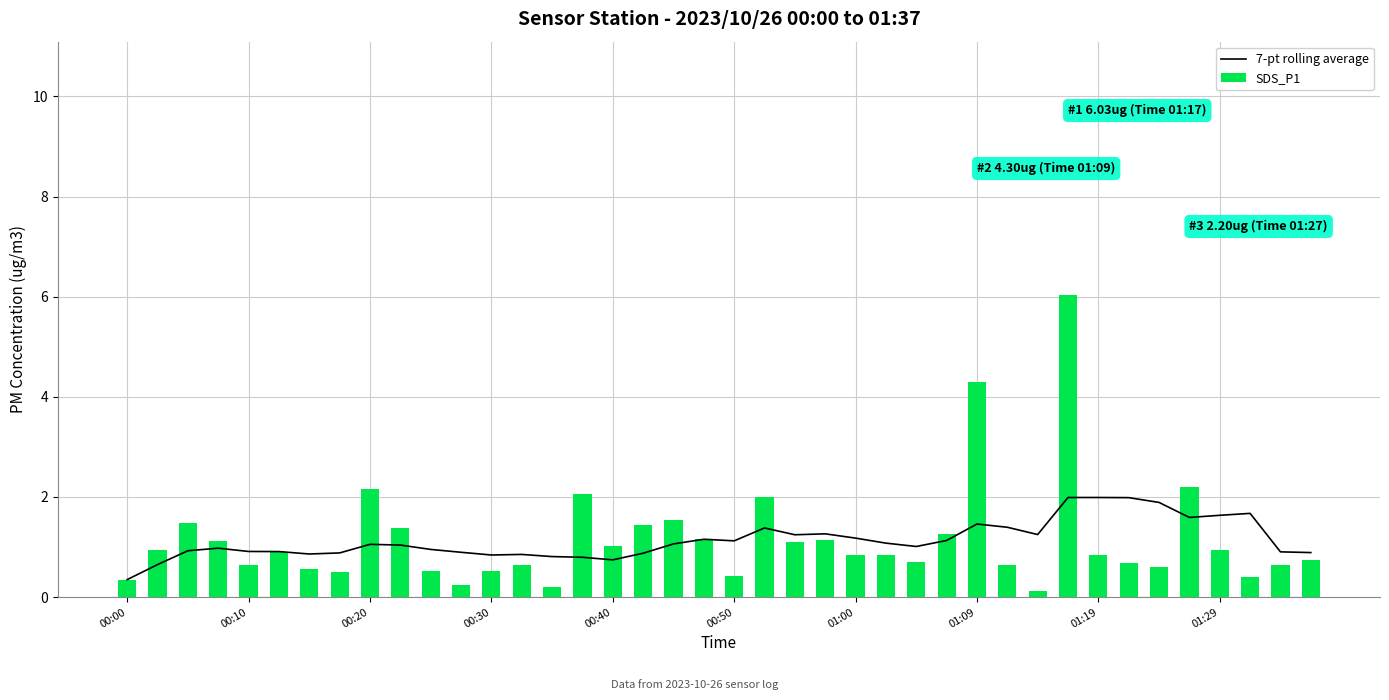

What is the difference between the second highest and minimum values in the 7-pt rolling average series?

1.6